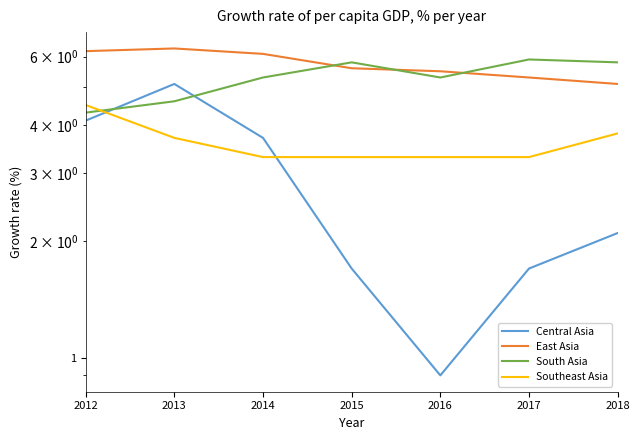

Between 2014 and 2018, which series saw the biggest shift?

Central Asia